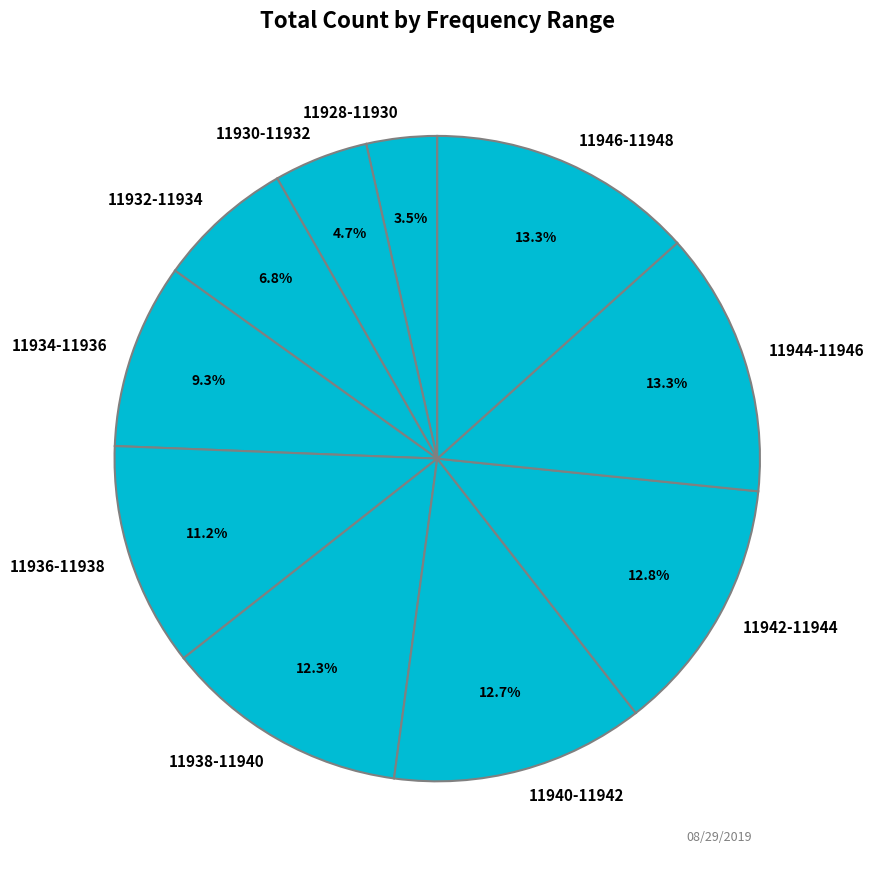

What is the smallest slice in the pie chart?

11928-11930